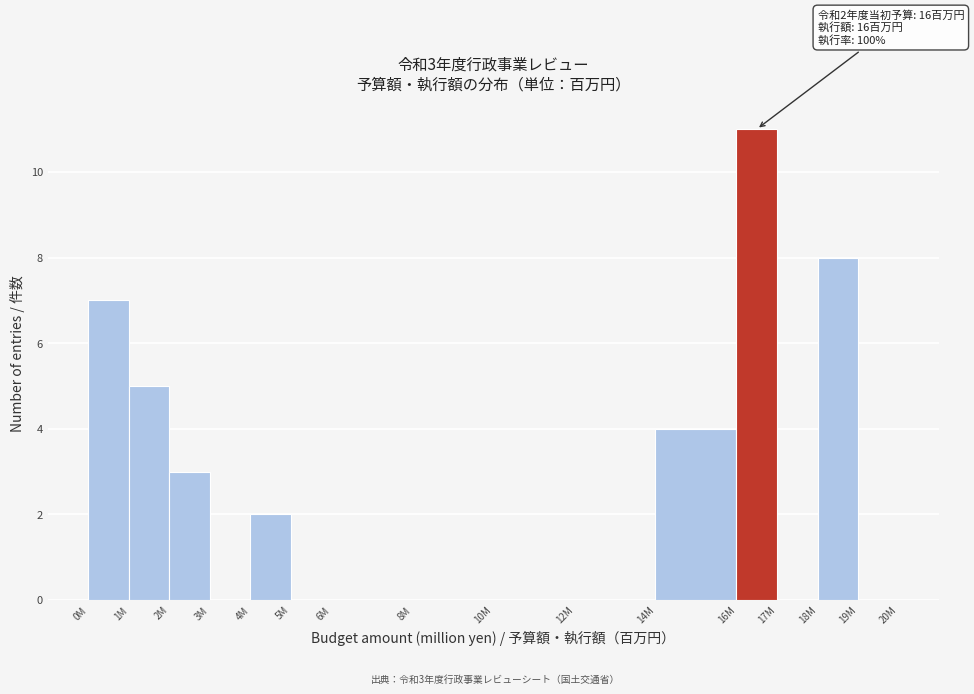

Reading left to right, transcribe all the data shown in this chart.

0M=7	1M=5	2M=3	3M=0	4M=2	5M=0	6M=0	8M=0	10M=0	12M=0	14M=4	16M=11	17M=0	18M=8	19M=0